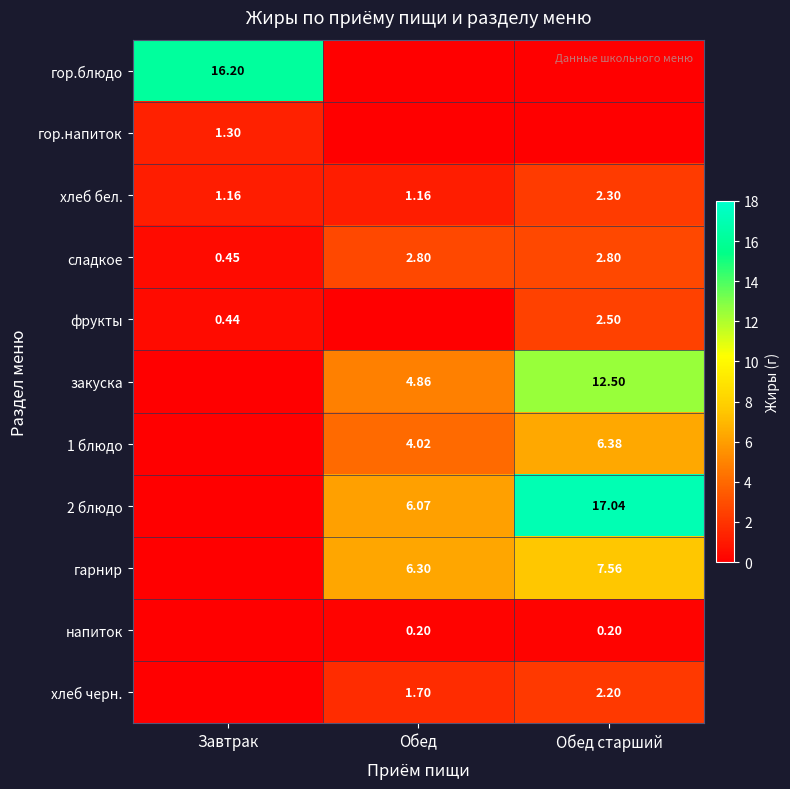

At which category is the sum across all series the highest?

Обед старший